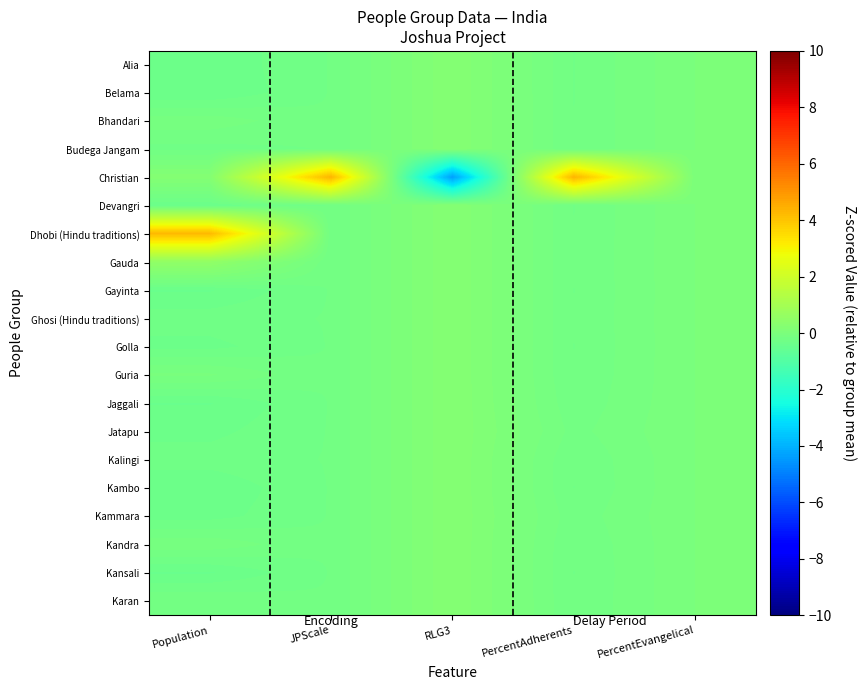

Reading left to right, list all the values displayed in this chart.

Alia: Population=-0.4	JPScale=-0.2	RLG3=0.2	PercentAdherents=-0.2	PercentEvangelical=0.0
Belama: Population=-0.4	JPScale=-0.2	RLG3=0.2	PercentAdherents=-0.2	PercentEvangelical=0.0
Bhandari: Population=-0.1	JPScale=-0.2	RLG3=0.2	PercentAdherents=-0.2	PercentEvangelical=0.0
Budega Jangam: Population=-0.3	JPScale=-0.2	RLG3=0.2	PercentAdherents=-0.2	PercentEvangelical=0.0
Christian: Population=0.2	JPScale=4.4	RLG3=-4.4	PercentAdherents=4.4	PercentEvangelical=0.0
Devangri: Population=-0.4	JPScale=-0.2	RLG3=0.2	PercentAdherents=-0.2	PercentEvangelical=0.0
Dhobi (Hindu traditions): Population=4.2	JPScale=-0.2	RLG3=0.2	PercentAdherents=-0.2	PercentEvangelical=0.0
Gauda: Population=0.5	JPScale=-0.2	RLG3=0.2	PercentAdherents=-0.2	PercentEvangelical=0.0
Gayinta: Population=-0.4	JPScale=-0.2	RLG3=0.2	PercentAdherents=-0.2	PercentEvangelical=0.0
Ghosi (Hindu traditions): Population=-0.3	JPScale=-0.2	RLG3=0.2	PercentAdherents=-0.2	PercentEvangelical=0.0
Golla: Population=-0.3	JPScale=-0.2	RLG3=0.2	PercentAdherents=-0.2	PercentEvangelical=0.0
Guria: Population=-0.1	JPScale=-0.2	RLG3=0.2	PercentAdherents=-0.2	PercentEvangelical=0.0
Jaggali: Population=-0.4	JPScale=-0.2	RLG3=0.2	PercentAdherents=-0.2	PercentEvangelical=0.0
Jatapu: Population=-0.3	JPScale=-0.2	RLG3=0.2	PercentAdherents=-0.2	PercentEvangelical=0.0
Kalingi: Population=-0.3	JPScale=-0.2	RLG3=0.2	PercentAdherents=-0.2	PercentEvangelical=0.0
Kambo: Population=-0.4	JPScale=-0.2	RLG3=0.2	PercentAdherents=-0.2	PercentEvangelical=0.0
Kammara: Population=-0.3	JPScale=-0.2	RLG3=0.2	PercentAdherents=-0.2	PercentEvangelical=0.0
Kandra: Population=-0.1	JPScale=-0.2	RLG3=0.2	PercentAdherents=-0.2	PercentEvangelical=0.0
Kansali: Population=-0.4	JPScale=-0.2	RLG3=0.2	PercentAdherents=-0.2	PercentEvangelical=0.0
Karan: Population=-0.2	JPScale=-0.2	RLG3=0.2	PercentAdherents=-0.2	PercentEvangelical=0.0